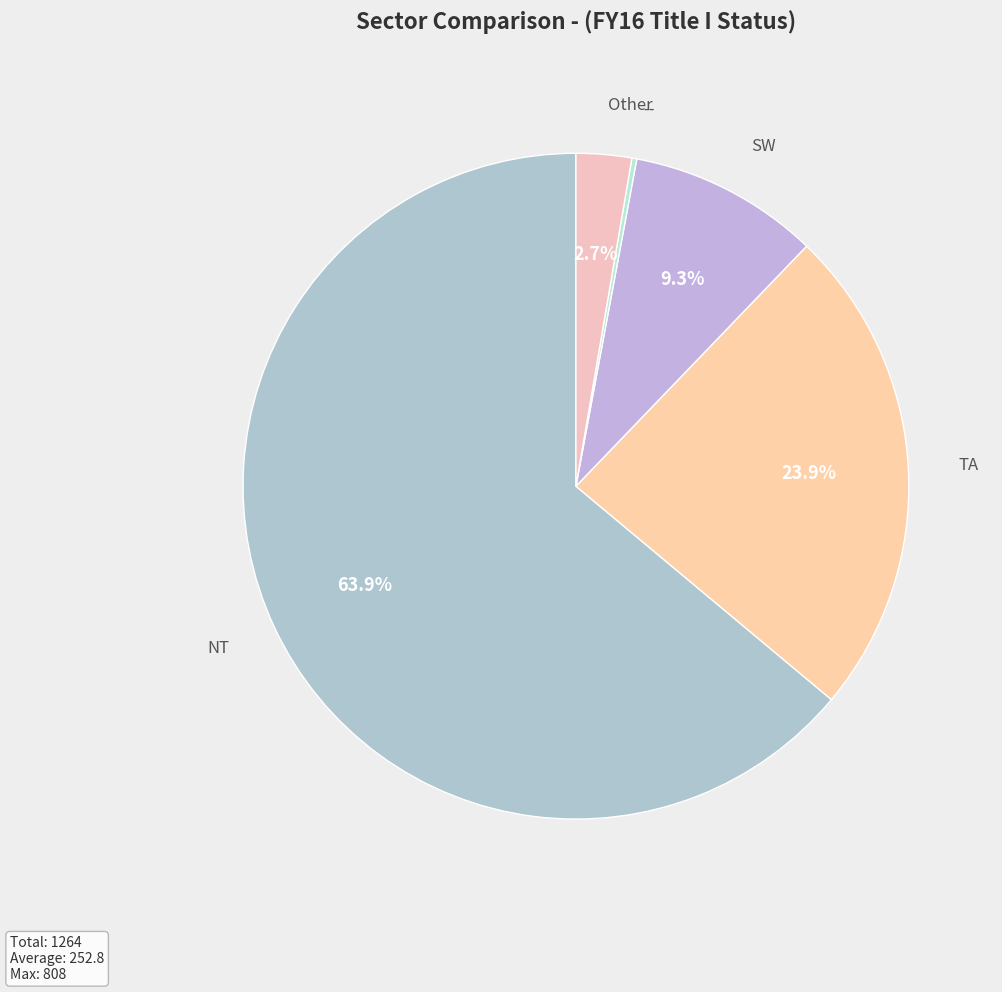

How many segments does this pie chart have?

5